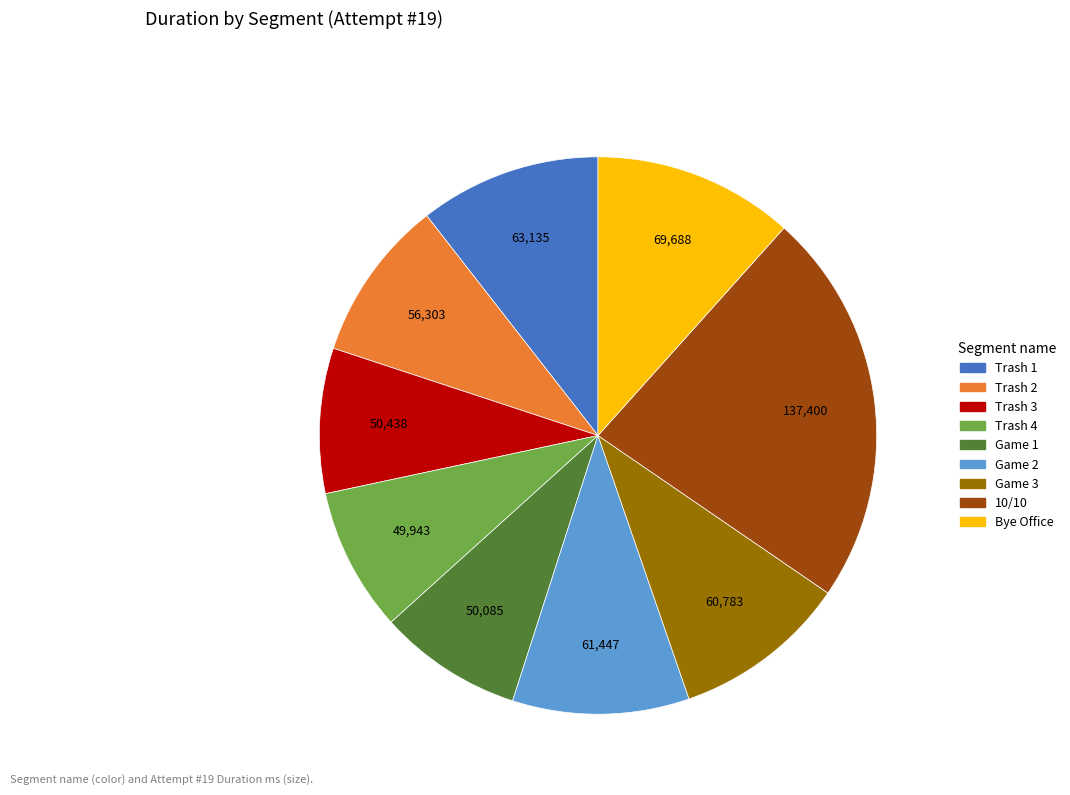

Is the sum of Game 3 and Trash 2 greater than half?

No